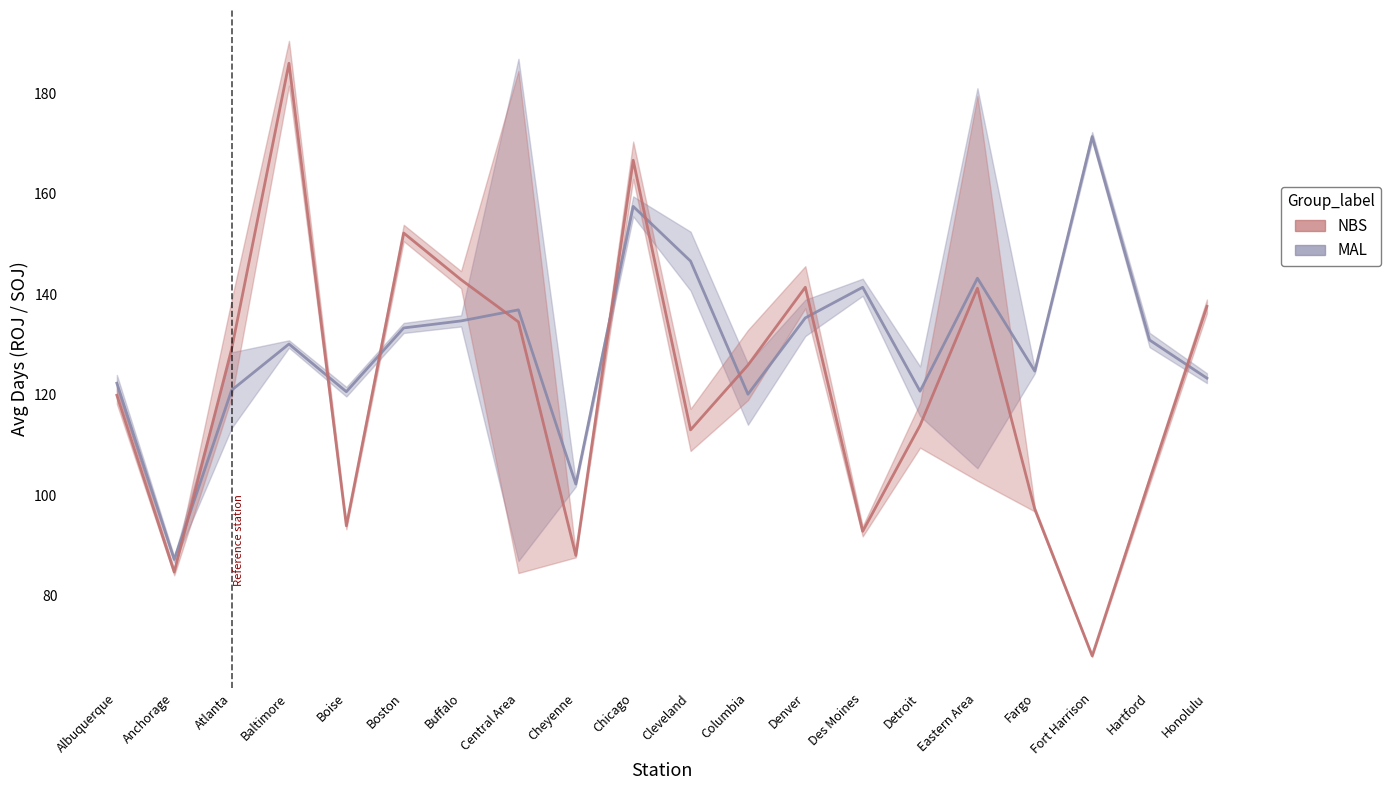

Reading left to right, extract all data points from this chart.

MAL: 122.3	87.2	120.9	130.1	120.6	133.3	134.7	136.9	102.2	157.5	146.6	120.1	135.3	141.4	120.7	143.2	124.7	171.4	130.9	123.3
NBS: 119.9	84.7	129.1	186.0	93.9	152.2	142.9	134.5	88.0	166.7	113.0	125.9	141.4	92.8	113.9	141.2	97.2	68.0	103.0	137.6